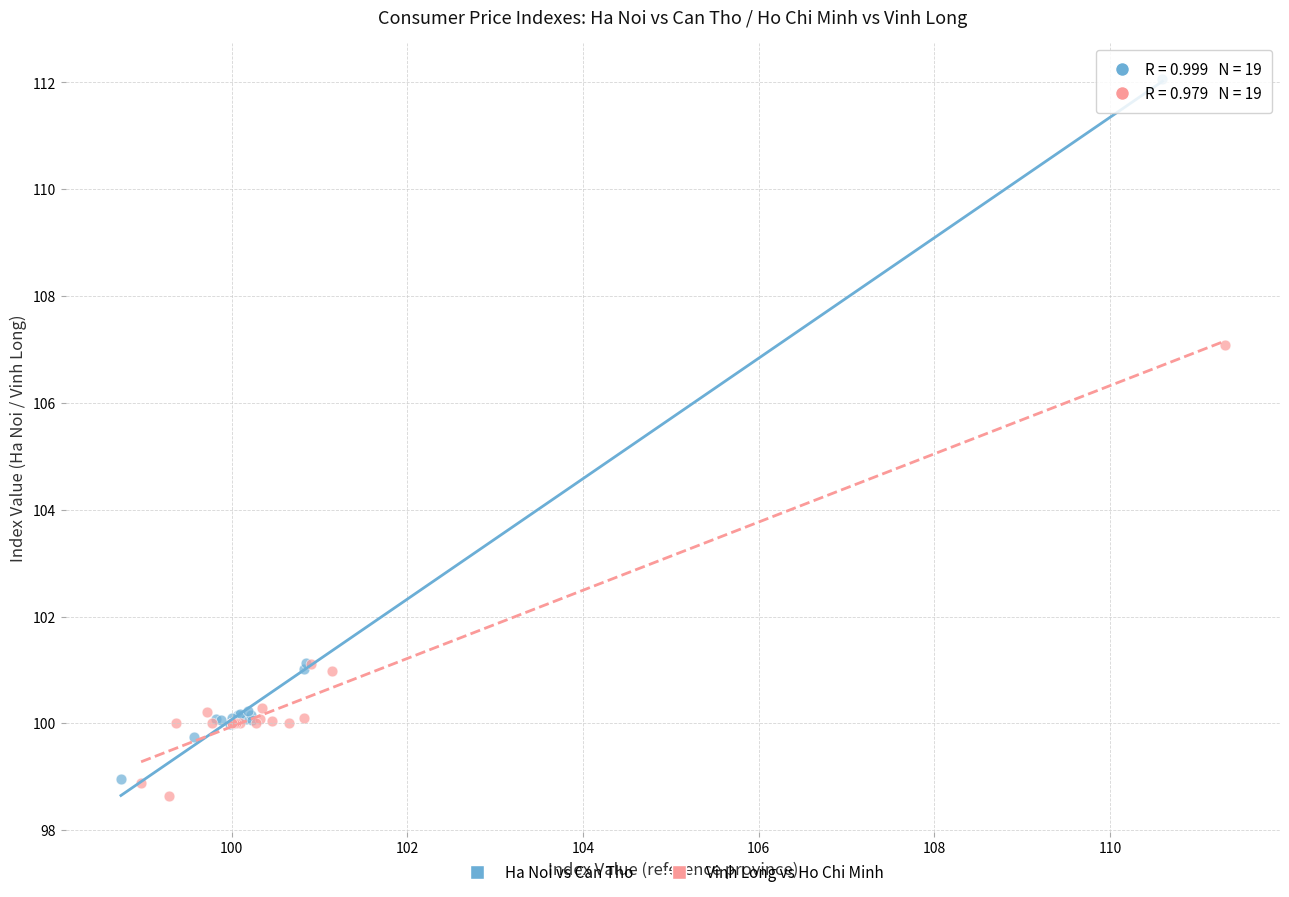

What are all the series names shown in the legend?

Ha Noi vs Can Tho, Vinh Long vs Ho Chi Minh